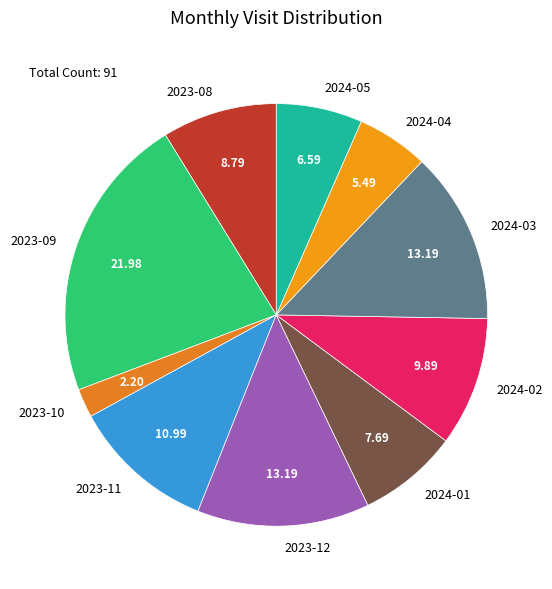

Does any single category account for the majority?

No